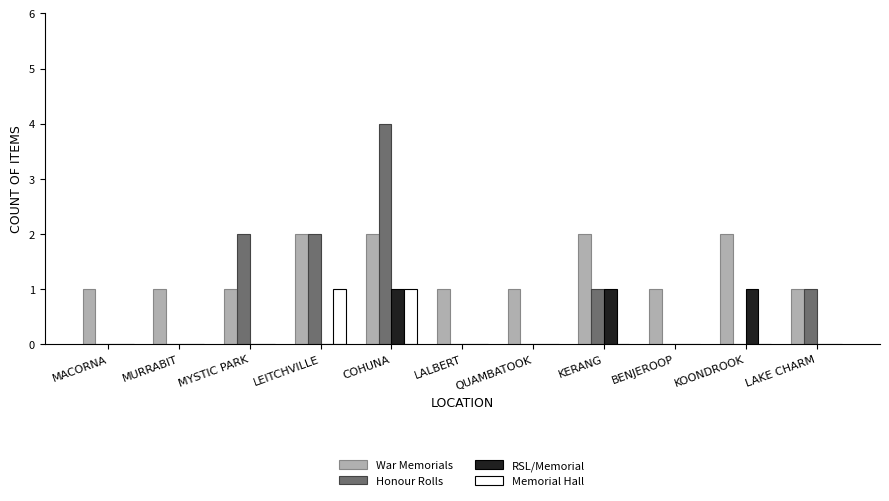

Reading right to left, what are all the values shown in this chart?

War Memorials: LAKE CHARM=1	KOONDROOK=2	BENJEROOP=1	KERANG=2	QUAMBATOOK=1	LALBERT=1	COHUNA=2	LEITCHVILLE=2	MYSTIC PARK=1	MURRABIT=1	MACORNA=1
Honour Rolls: LAKE CHARM=1	KOONDROOK=0	BENJEROOP=0	KERANG=1	QUAMBATOOK=0	LALBERT=0	COHUNA=4	LEITCHVILLE=2	MYSTIC PARK=2	MURRABIT=0	MACORNA=0
RSL/Memorial: LAKE CHARM=0	KOONDROOK=1	BENJEROOP=0	KERANG=1	QUAMBATOOK=0	LALBERT=0	COHUNA=1	LEITCHVILLE=0	MYSTIC PARK=0	MURRABIT=0	MACORNA=0
Memorial Hall: LAKE CHARM=0	KOONDROOK=0	BENJEROOP=0	KERANG=0	QUAMBATOOK=0	LALBERT=0	COHUNA=1	LEITCHVILLE=1	MYSTIC PARK=0	MURRABIT=0	MACORNA=0